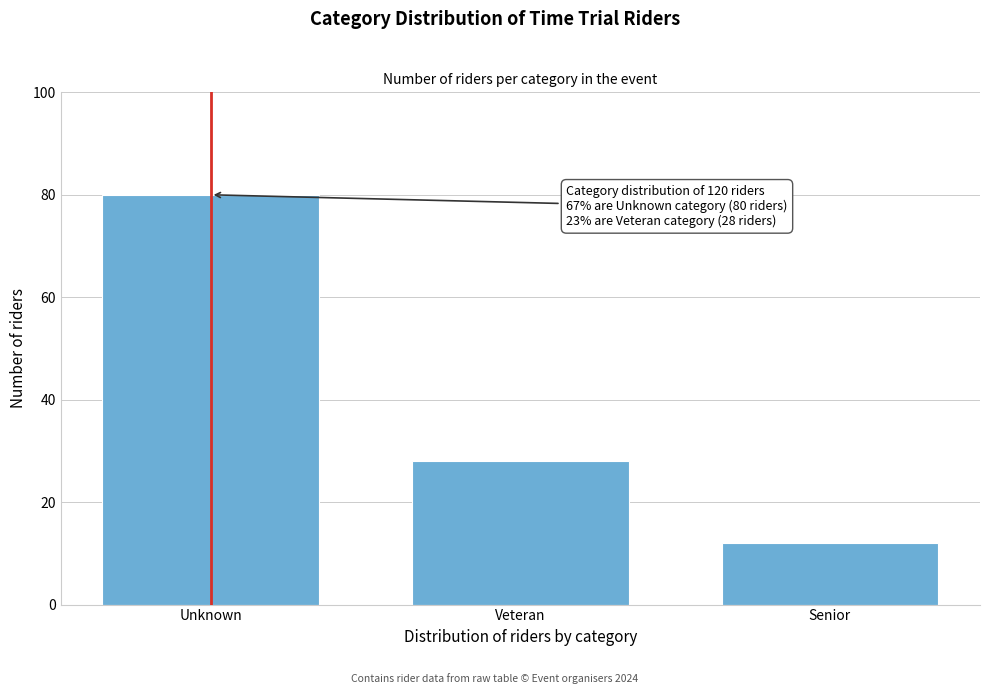

Reading right to left, list all the values displayed in this chart.

12	28	80